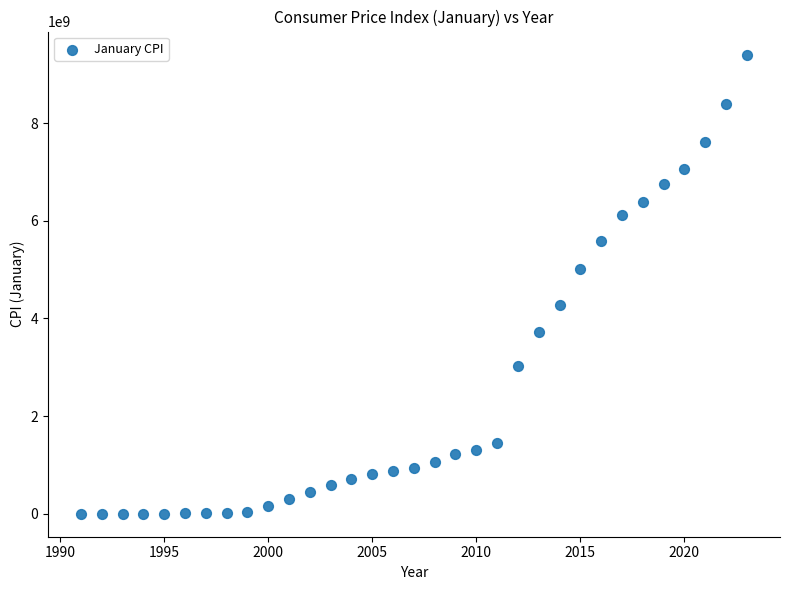

What Y value in the scatter plot is closest to 4703492923?

5008001167.4